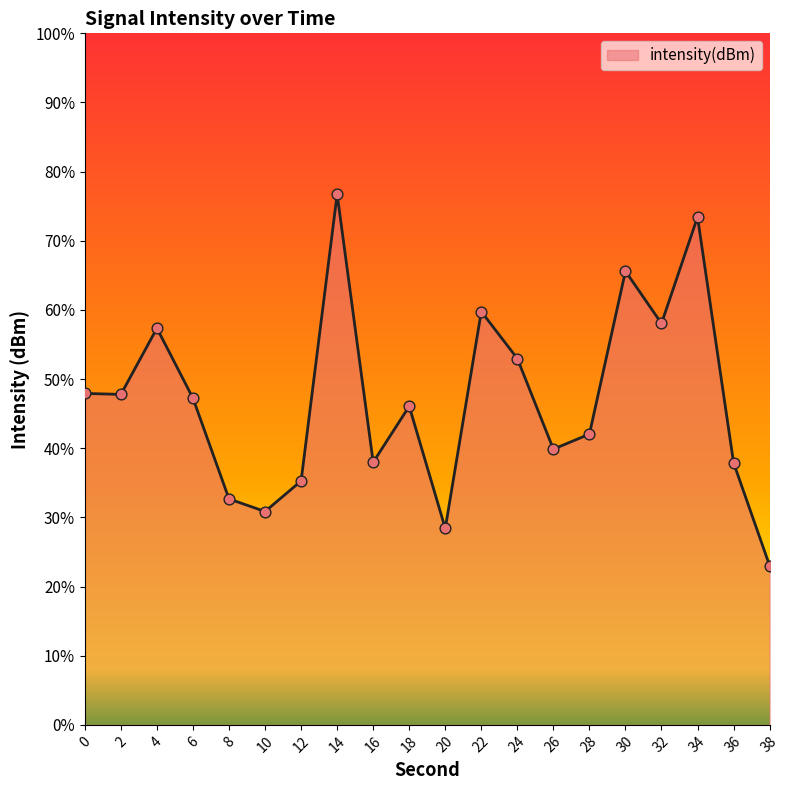

Which has a higher value, 38 or 12?

12